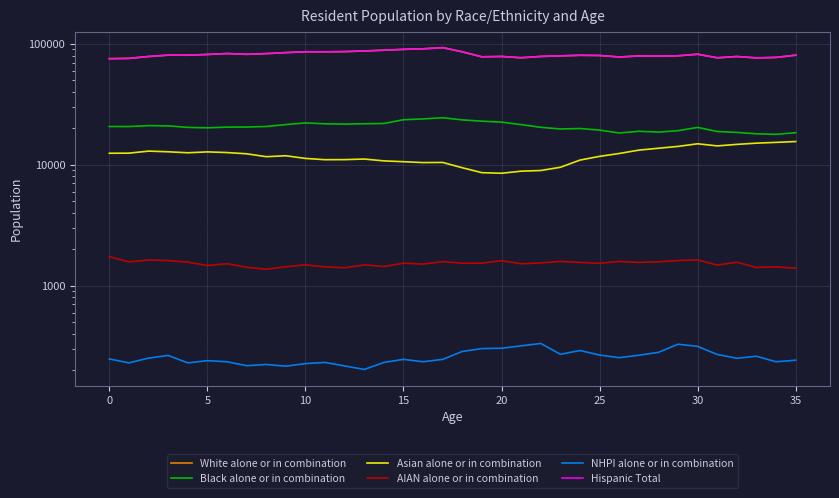

What is the total value across all series at 34?

189238